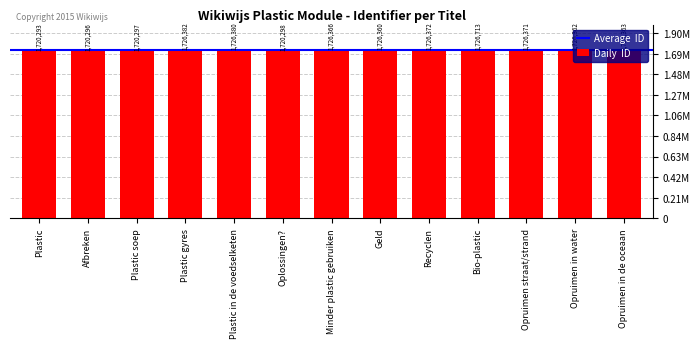

Are the bars horizontal?

No